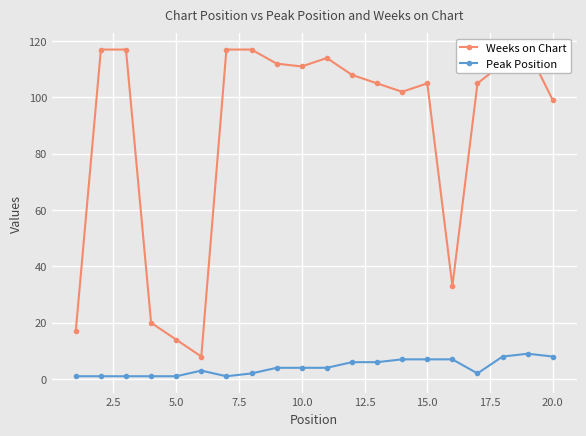

Reading left to right, transcribe all the data shown in this chart.

Weeks on Chart: 17	117	117	20	14	8	117	117	112	111	114	108	105	102	105	33	105	112	117	99
Peak Position: 1	1	1	1	1	3	1	2	4	4	4	6	6	7	7	7	2	8	9	8